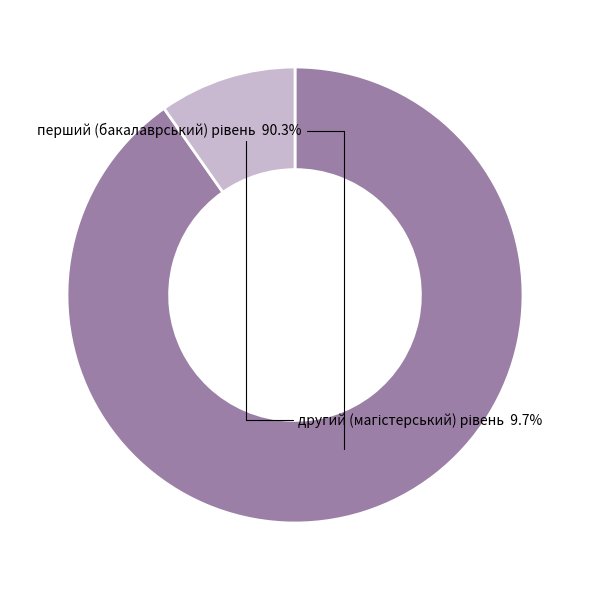

Is there any slice that represents more than half of the pie?

Yes